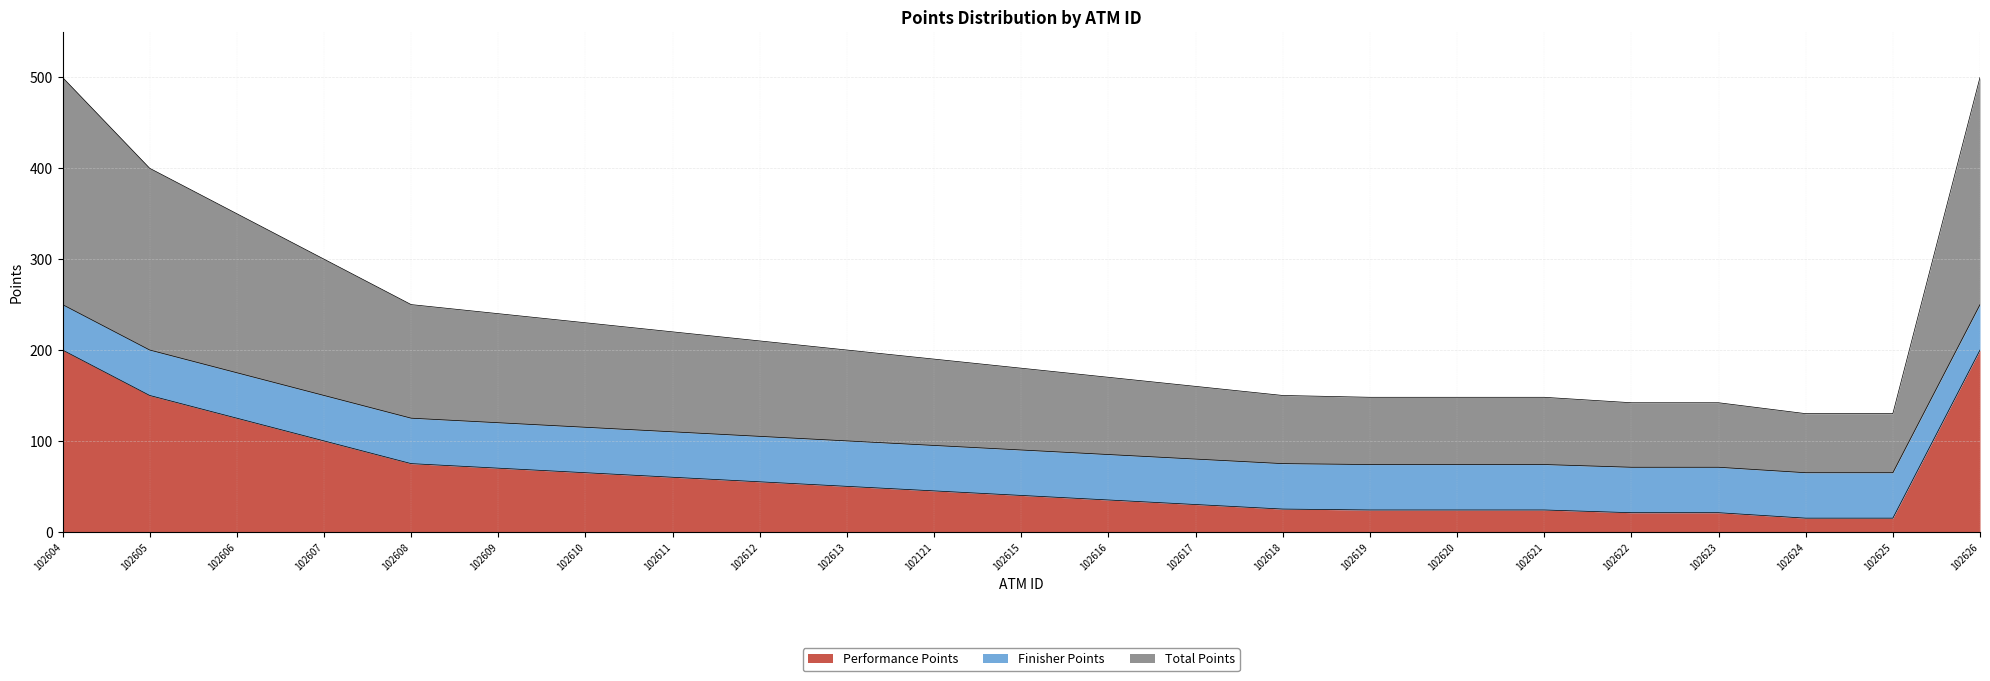

What is the lowest value of the Performance Points series?

15